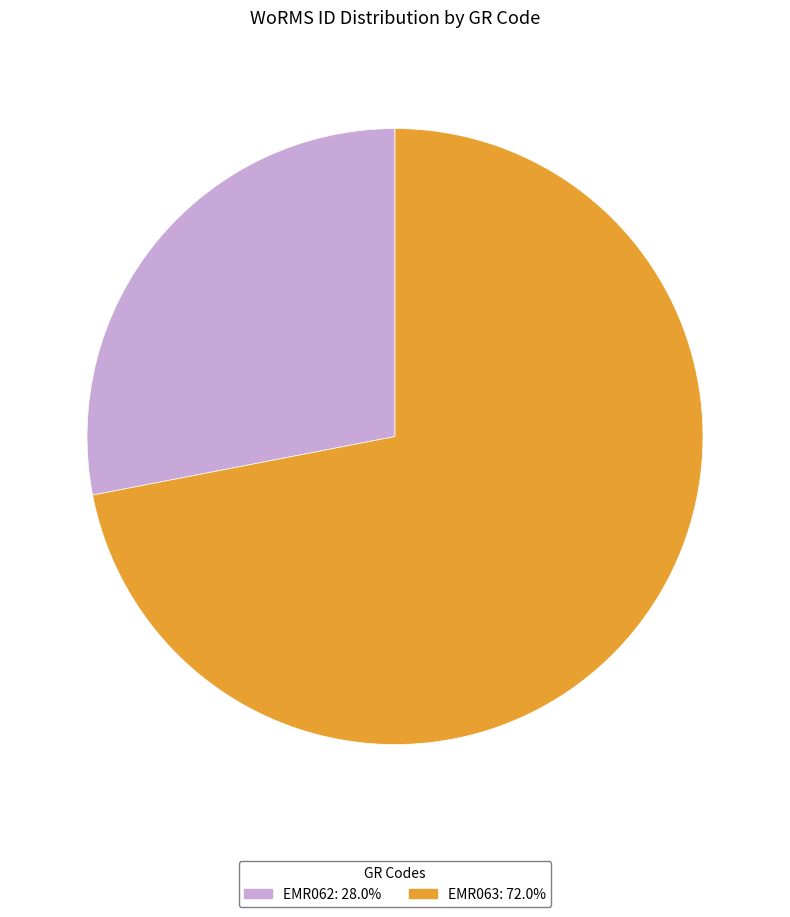

Which slice is the largest?

EMR063